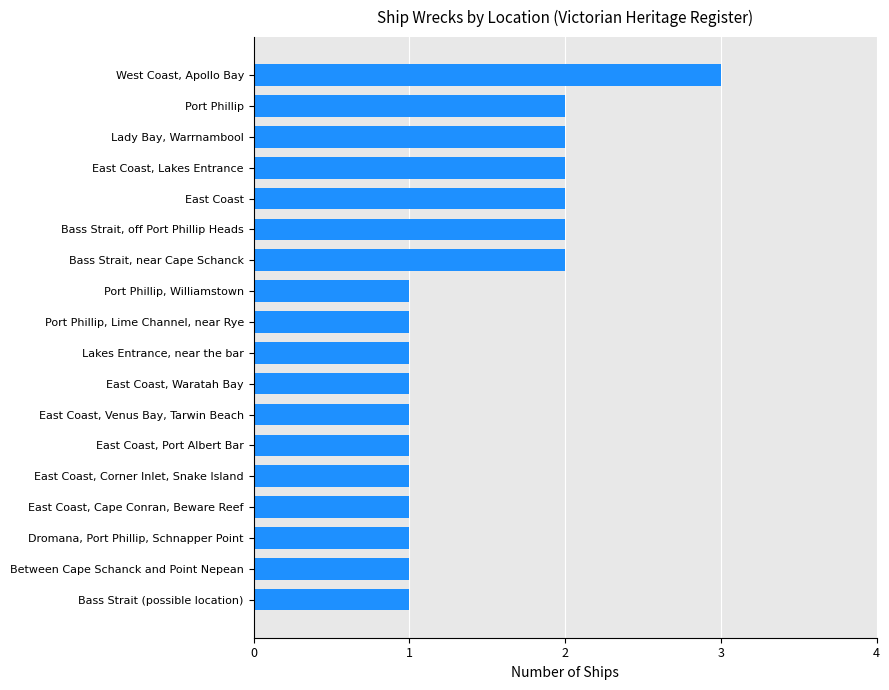

What is the label of the 8th bar from the bottom?

East Coast, Waratah Bay